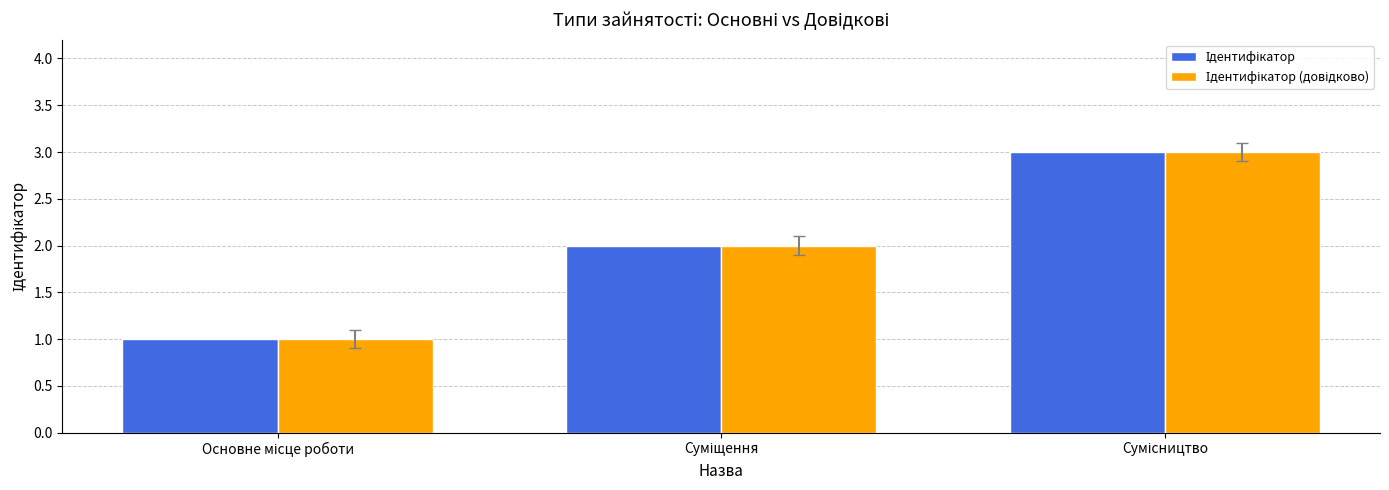

What is the maximum value shown in the chart?

3